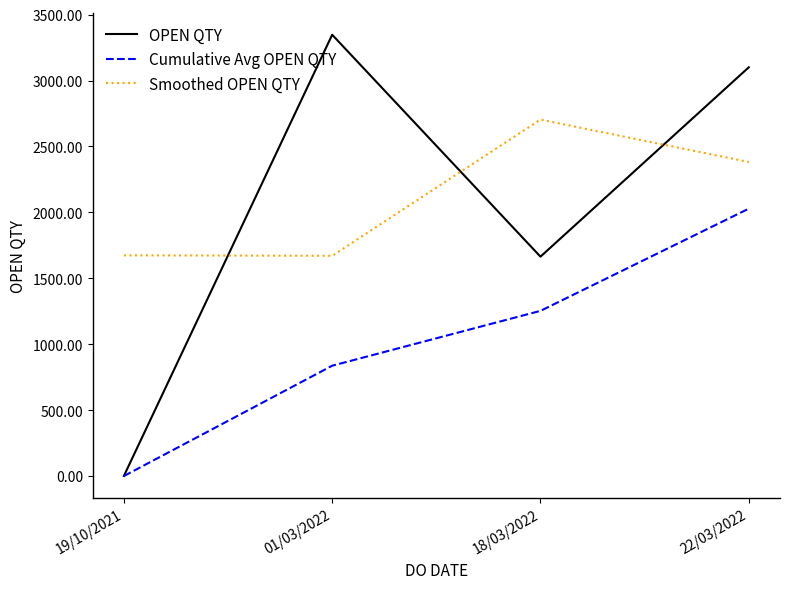

What is the difference between the highest and lowest values at 01/03/2022?

2510.0